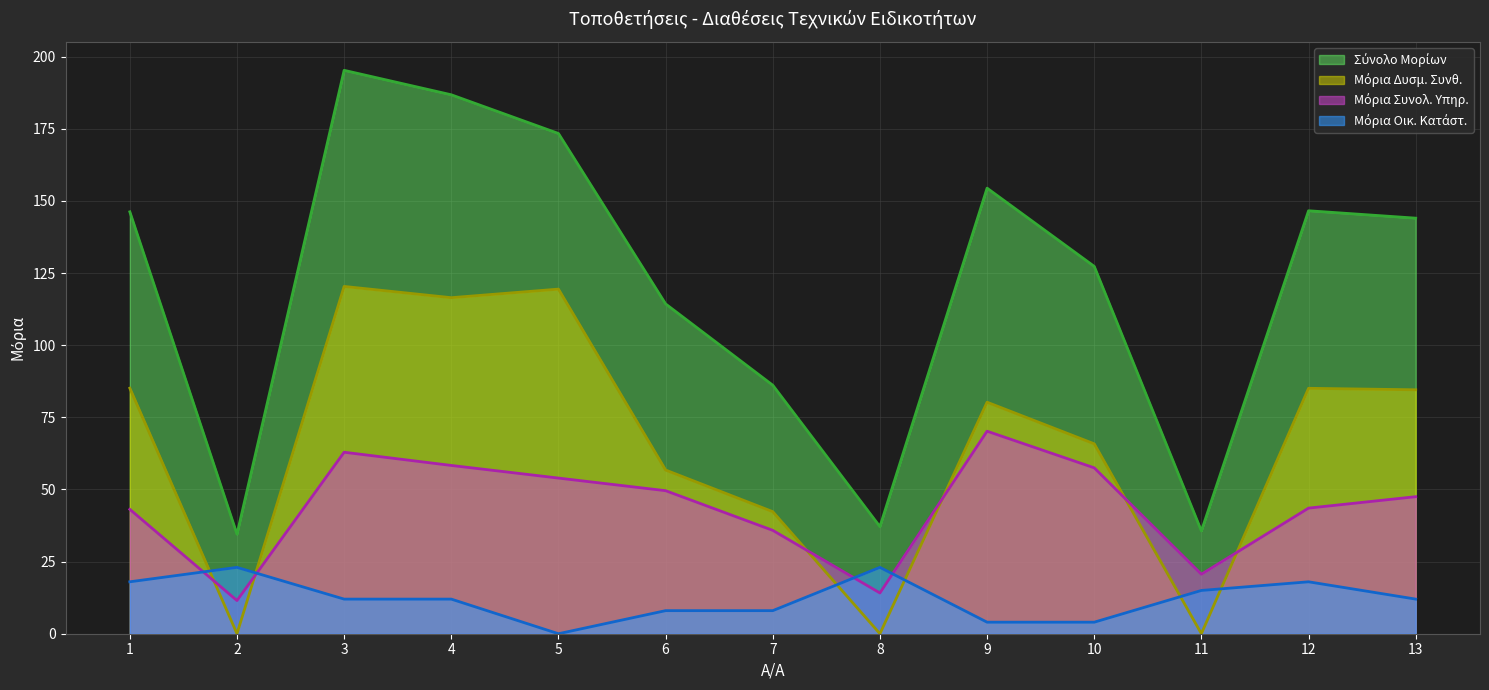

Reading left to right, what are all the values shown in this chart?

Σύνολο Μορίων (line): 1=146.2	2=34.5	3=195.3	4=186.8	5=173.4	6=114.3	7=86.1	8=37.1	9=154.4	10=127.3	11=35.6	12=146.6	13=144.1
Μόρια Δυσμ. Συνθ. (line): 1=85.1	2=0.0	3=120.4	4=116.5	5=119.5	6=56.7	7=42.3	8=0.0	9=80.2	10=65.8	11=0.0	12=85.1	13=84.5
Μόρια Συνολ. Υπηρ. (line): 1=43.1	2=11.5	3=62.9	4=58.3	5=54.0	6=49.6	7=35.8	8=14.1	9=70.2	10=57.5	11=20.6	12=43.5	13=47.5
Μόρια Οικ. Κατάστ. (line): 1=18.0	2=23.0	3=12.0	4=12.0	5=0.0	6=8.0	7=8.0	8=23.0	9=4.0	10=4.0	11=15.0	12=18.0	13=12.0